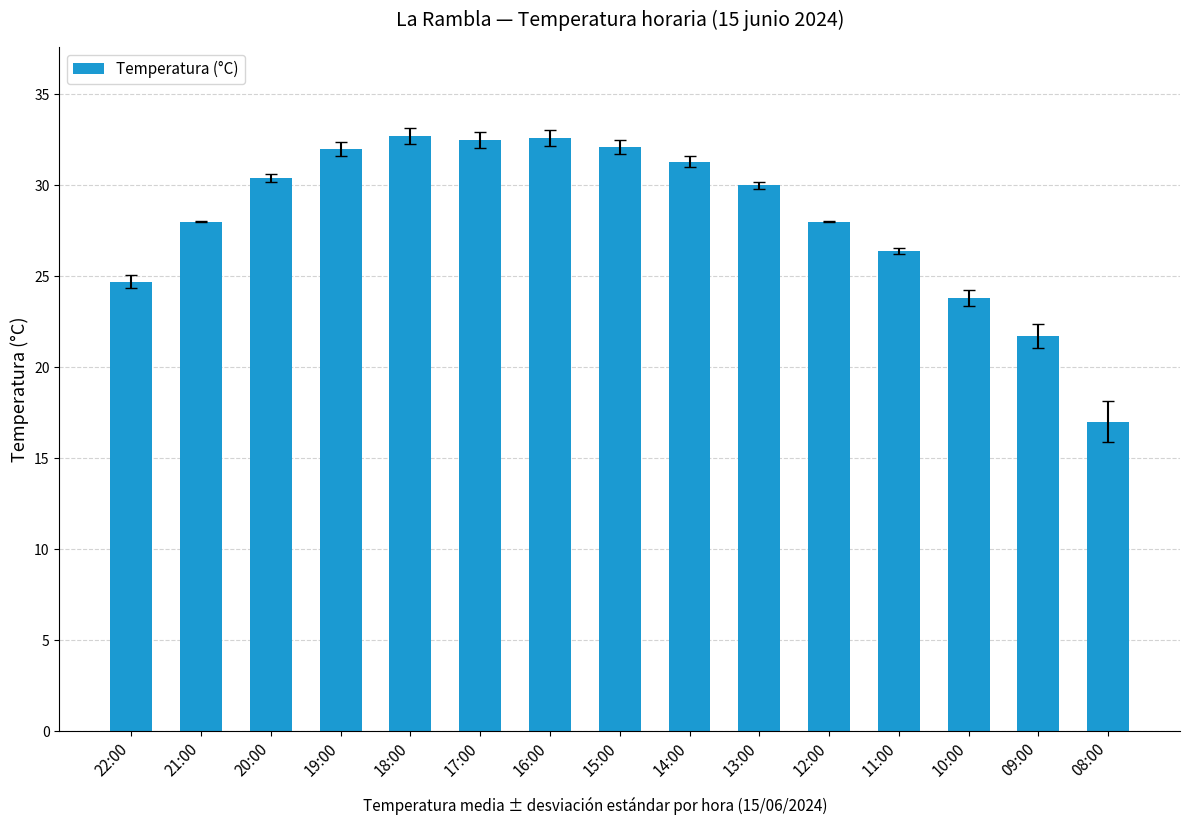

True or false: the data shows 7.3 at 08:00.

False